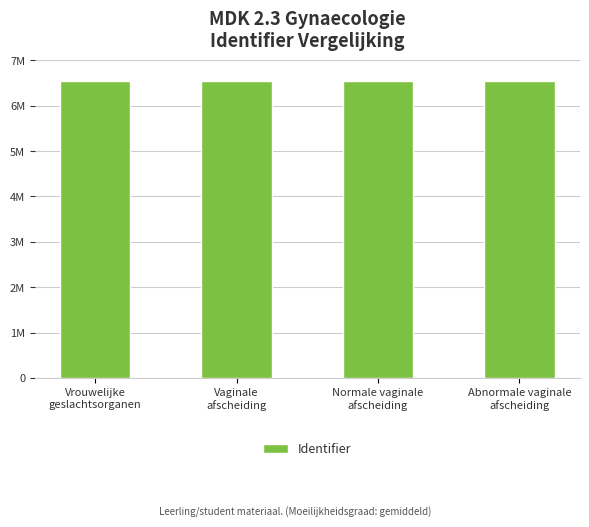

What is the label of the 1st bar from the right?

Abnormale vaginale
afscheiding